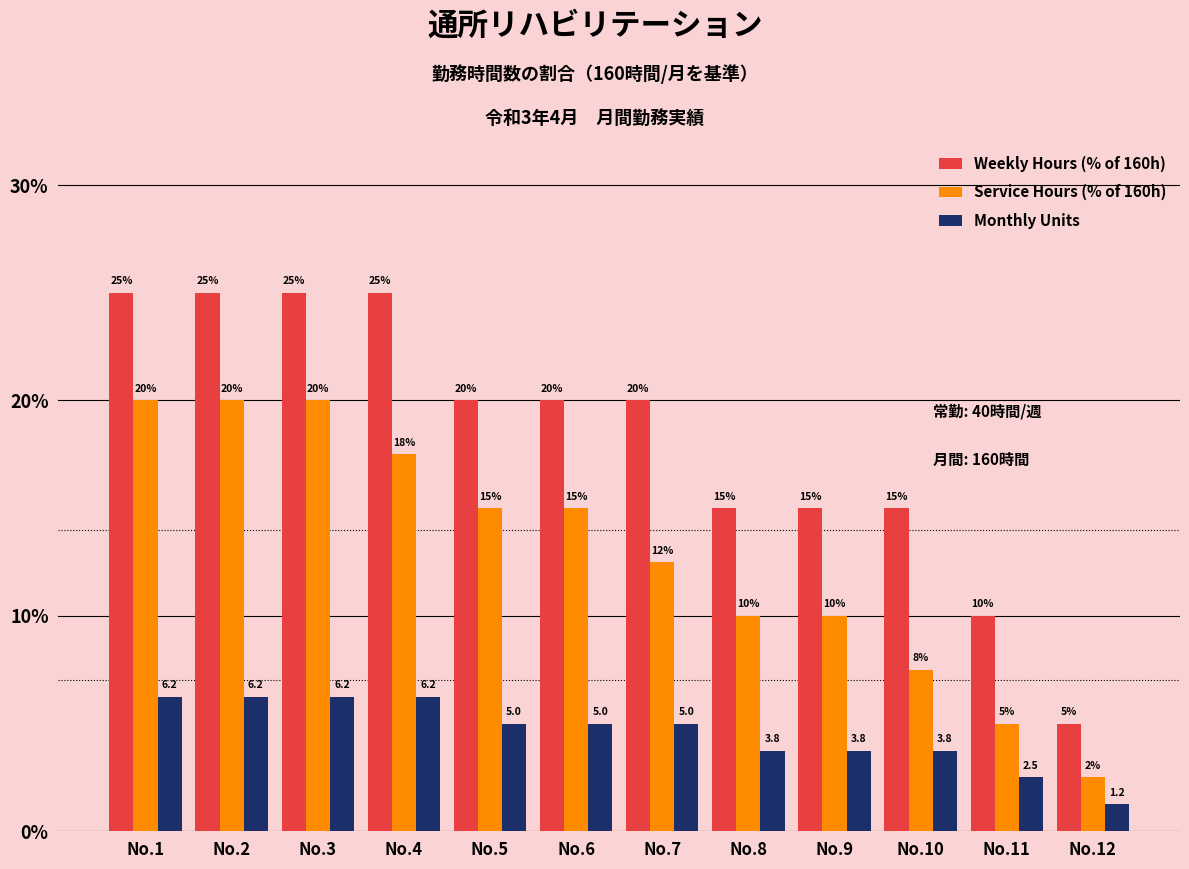

List the series in order of their overall mean, lowest first.

Monthly Units, Service Hours (% of 160h), Weekly Hours (% of 160h)